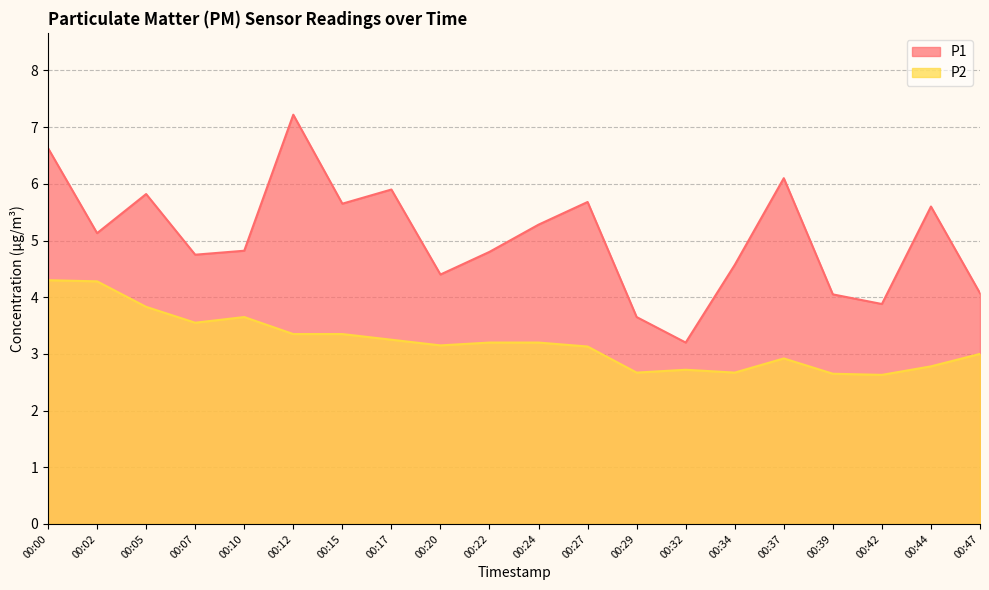

What is the difference between the maximum and minimum values in the P1 series?

4.0